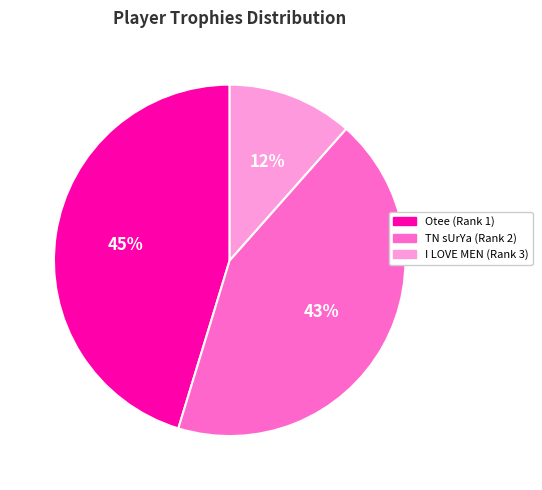

Rank the categories by value from lowest to highest.

I LOVE MEN (Rank 3), TN sUrYa (Rank 2), Otee (Rank 1)